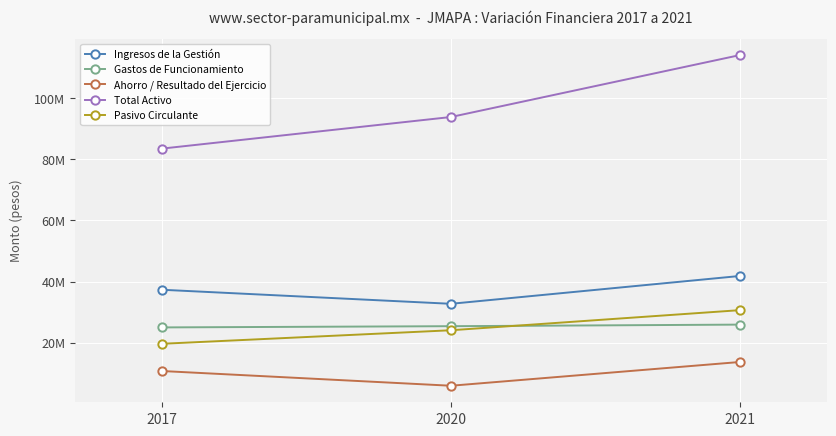

What are all the series names shown in the legend?

Ingresos de la Gestión, Gastos de Funcionamiento, Ahorro / Resultado del Ejercicio, Total Activo, Pasivo Circulante